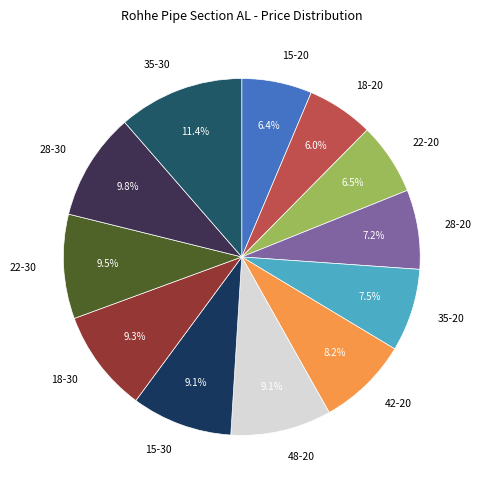

Is there a majority slice in this chart?

No